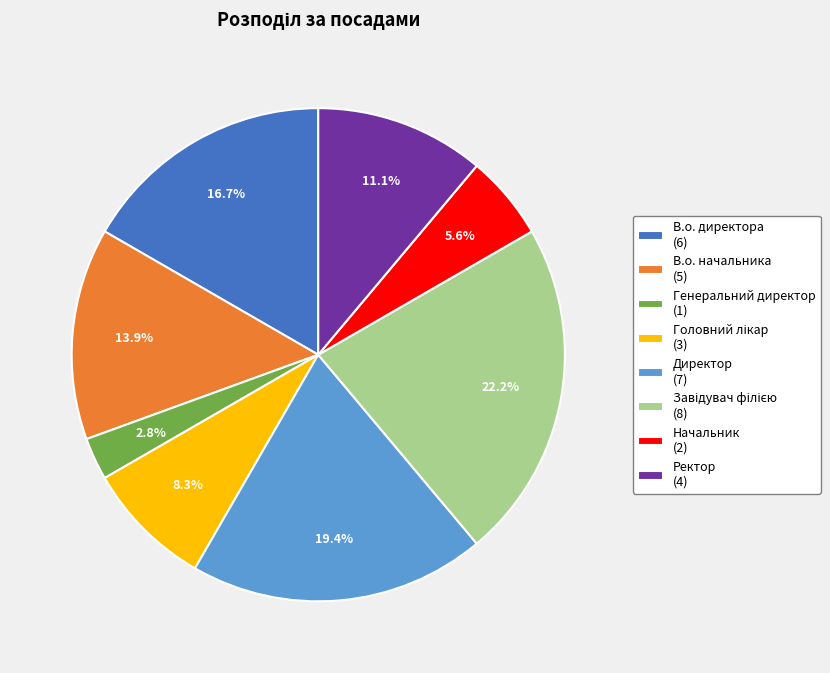

Is there a majority slice in this chart?

No